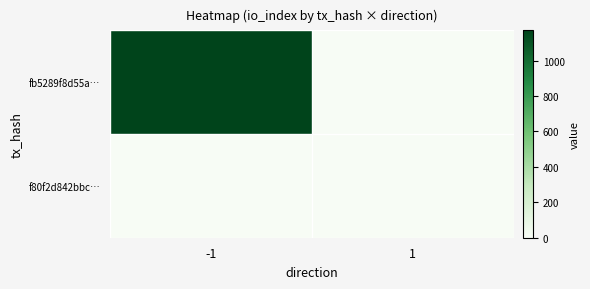

Reading left to right, transcribe all the data shown in this chart.

fb5289f8d55a…: -1=1170	1=0
f80f2d842bbc…: -1=0	1=0